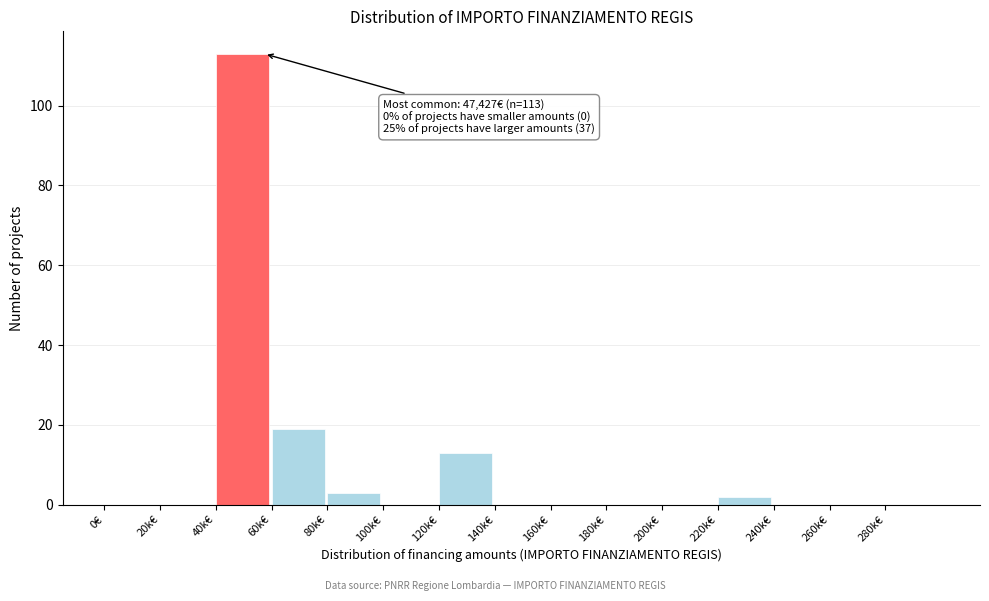

Reading left to right, transcribe all the data shown in this chart.

0€=0	20k€=0	40k€=113	60k€=19	80k€=3	100k€=0	120k€=13	140k€=0	160k€=0	180k€=0	200k€=0	220k€=2	240k€=0	260k€=0	280k€=0